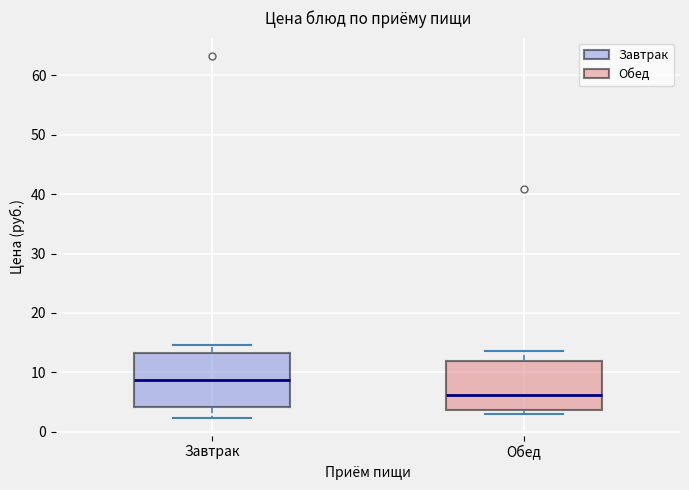

Where does the upper whisker of the box for Завтрак end on the y-axis? The values are not printed on the chart, so give them approximately, as read against the axis.

15